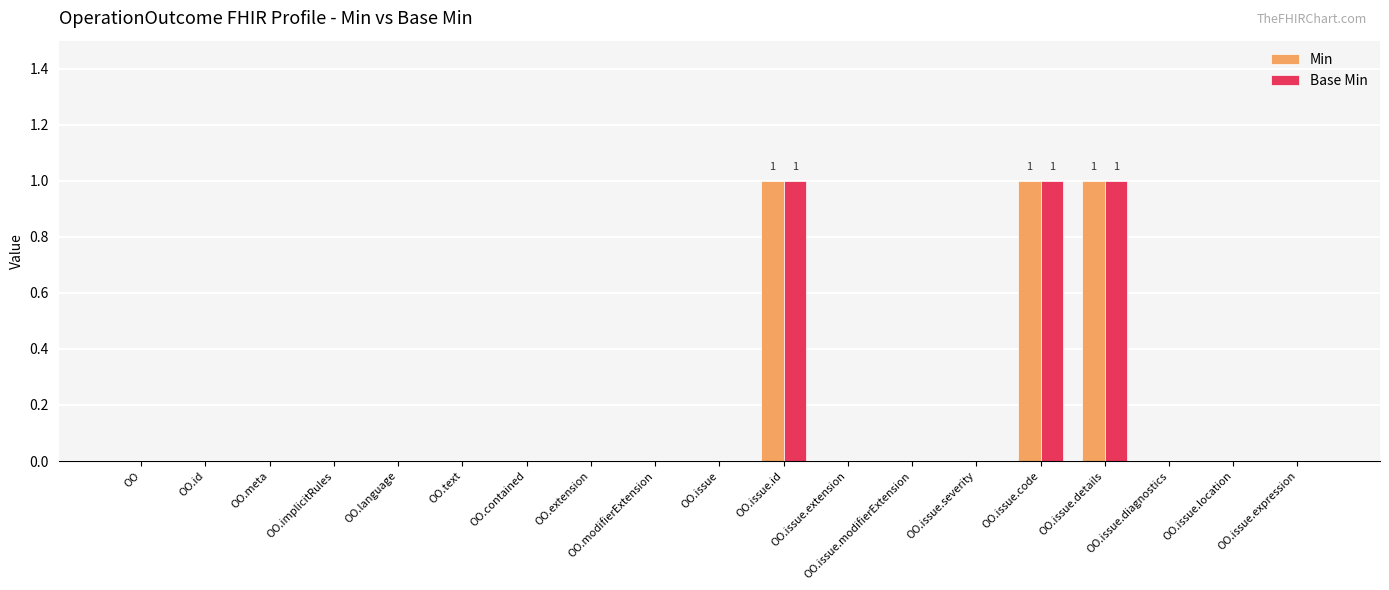

What are all the series names shown in the legend?

Min, Base Min